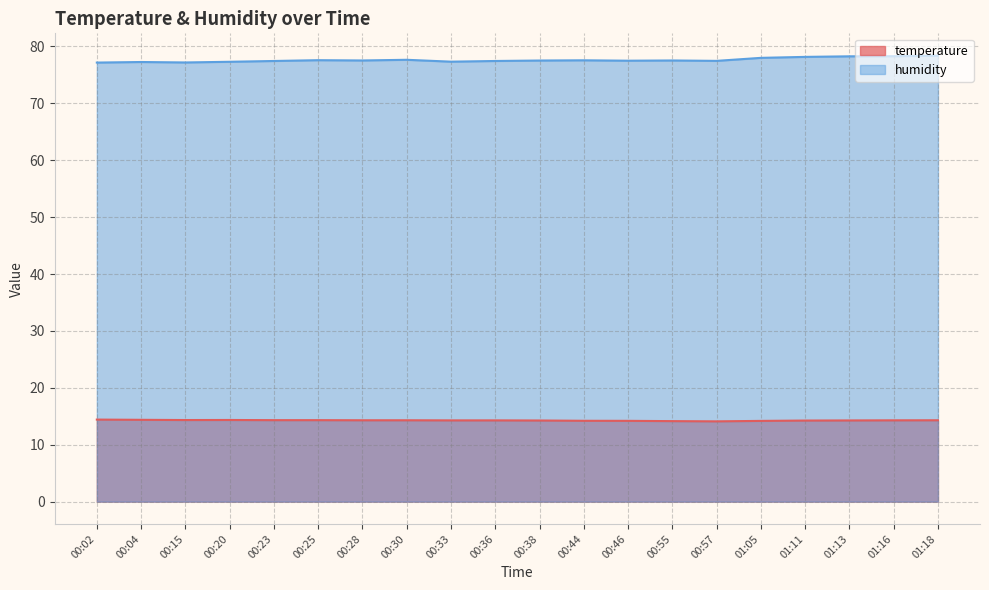

The value of humidity at 00:36 is 77.4. True or false?

True